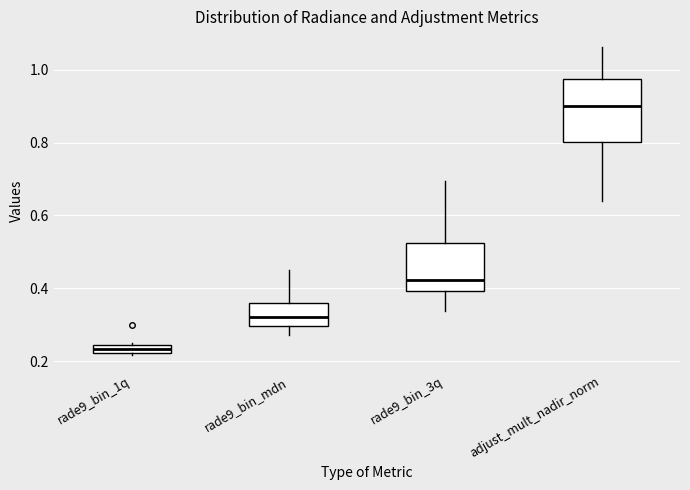

Where is the upper edge of the box for rade9_bin_1q on the y-axis? The values are not printed on the chart, so give them approximately, as read against the axis.

0.24